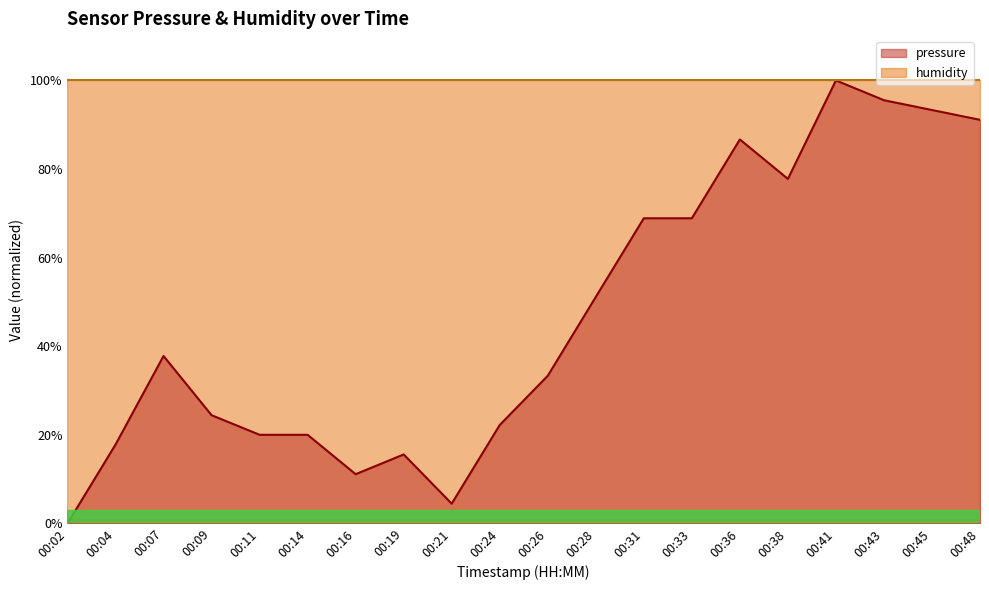

At which category does the chart reach its minimum across all series?

00:02